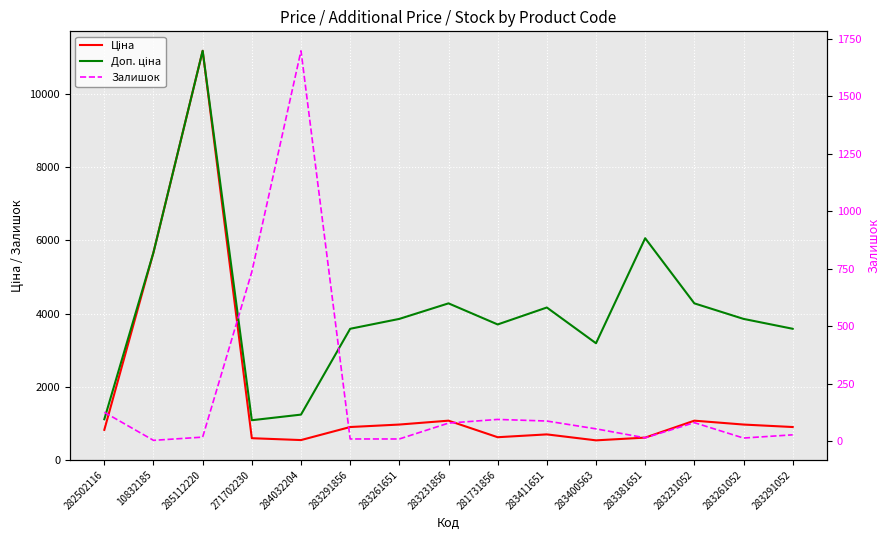

At which category does the chart reach its minimum across all series?

10832185